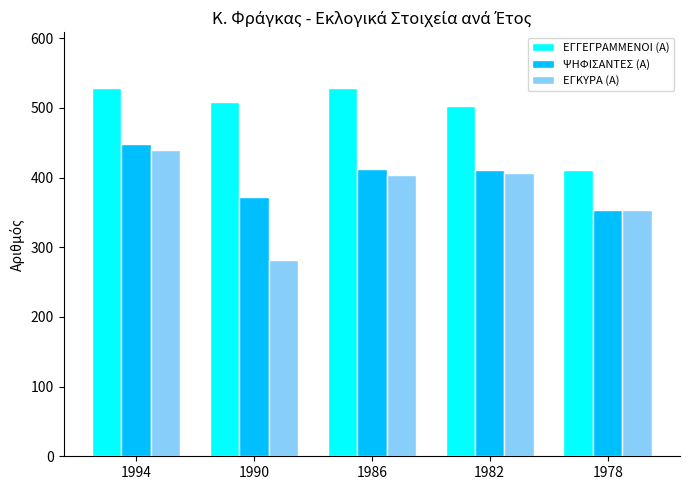

What is the spread (max minus min) of values at 1990?

226